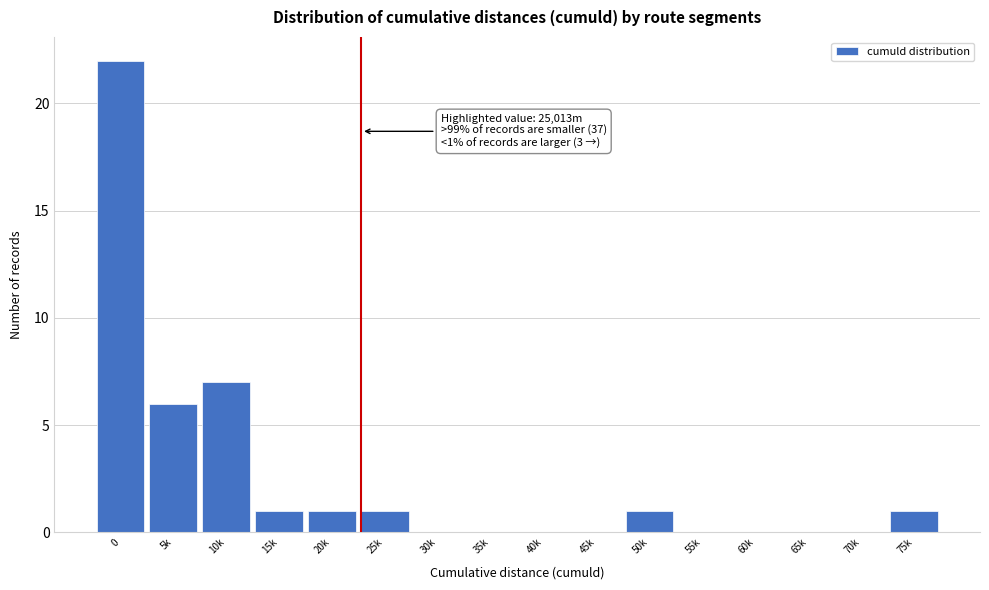

Reading left to right, list all the values displayed in this chart.

0=22	5k=6	10k=7	15k=1	20k=1	25k=1	30k=0	35k=0	40k=0	45k=0	50k=1	55k=0	60k=0	65k=0	70k=0	75k=1